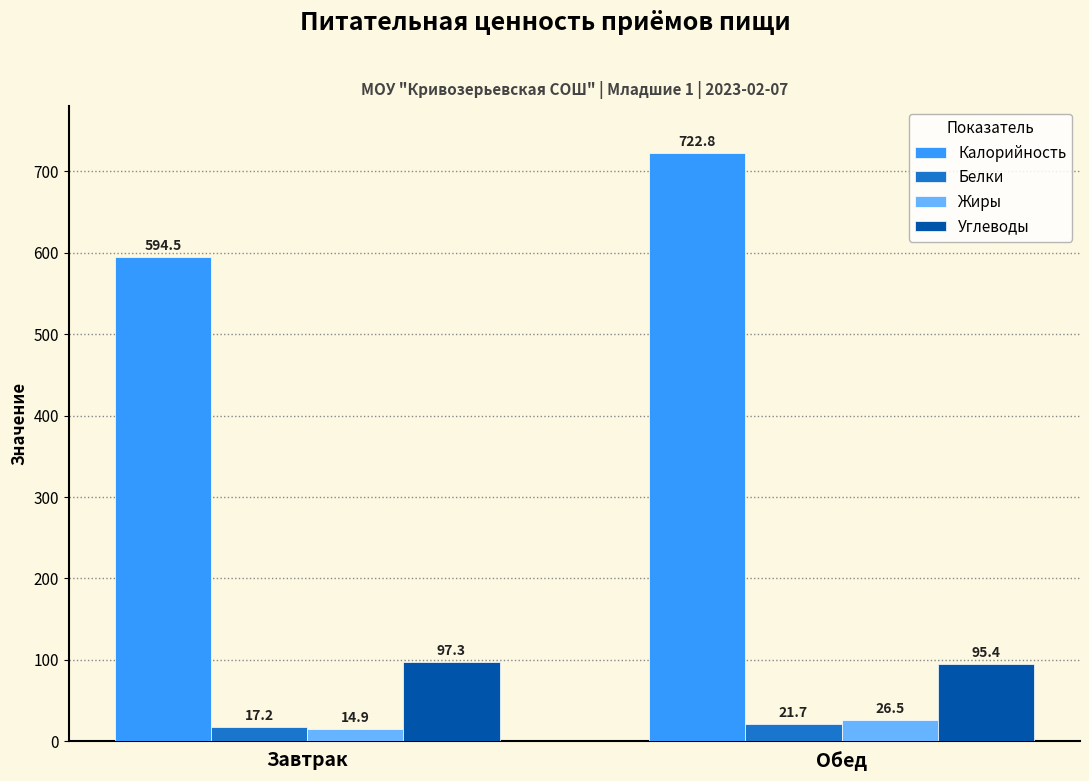

True or false: Углеводы has a value of 137.8 at Обед.

False